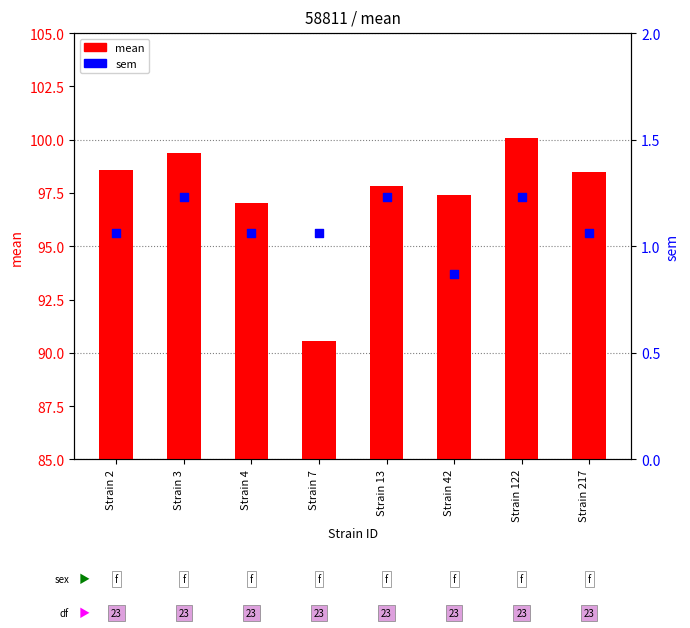

Which series has the largest Y range (max minus min)?

mean